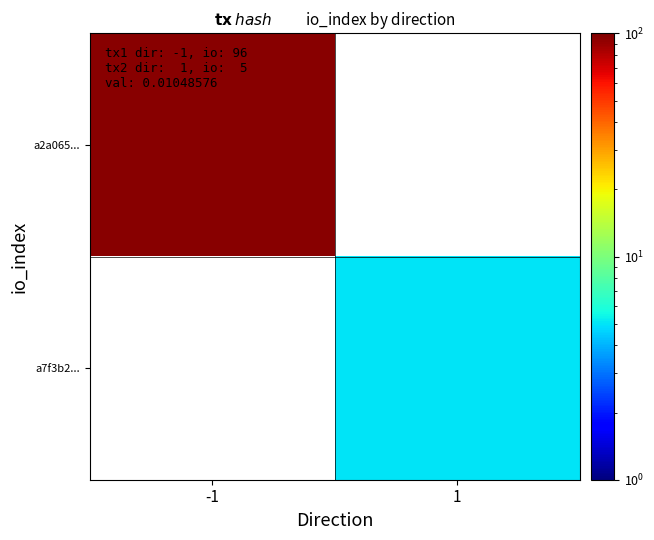

Between -1 and 1, which is larger?

1